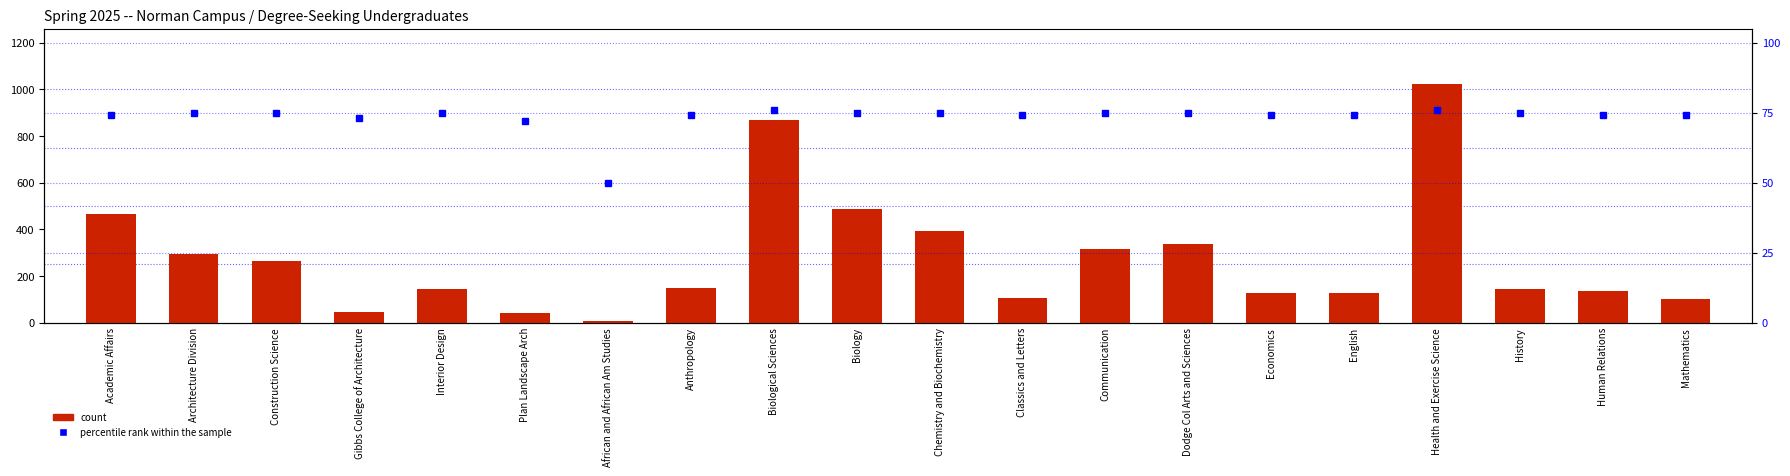

Is it true that count equals 125 at Economics?

True